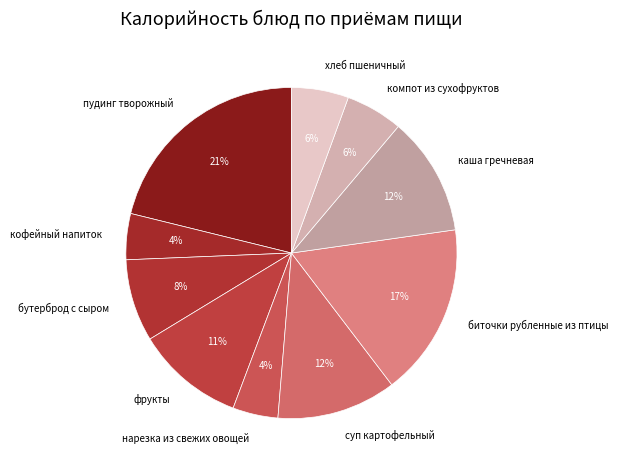

Do нарезка из свежих овощей and биточки рубленные из птицы together represent more than half of the pie?

No